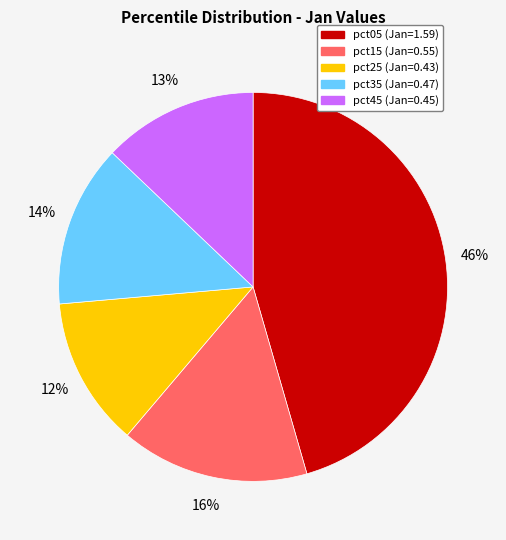

To the nearest percent, what is the average slice percentage?

20%